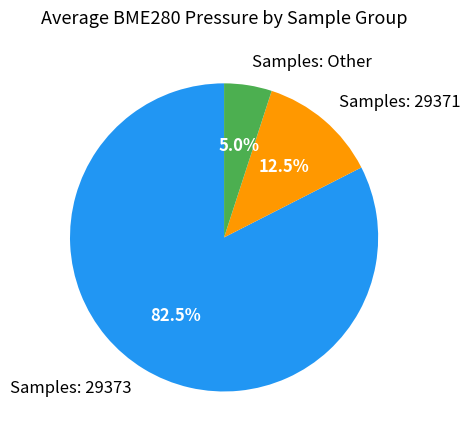

Rank the categories by value from lowest to highest.

Samples: Other, Samples: 29371, Samples: 29373